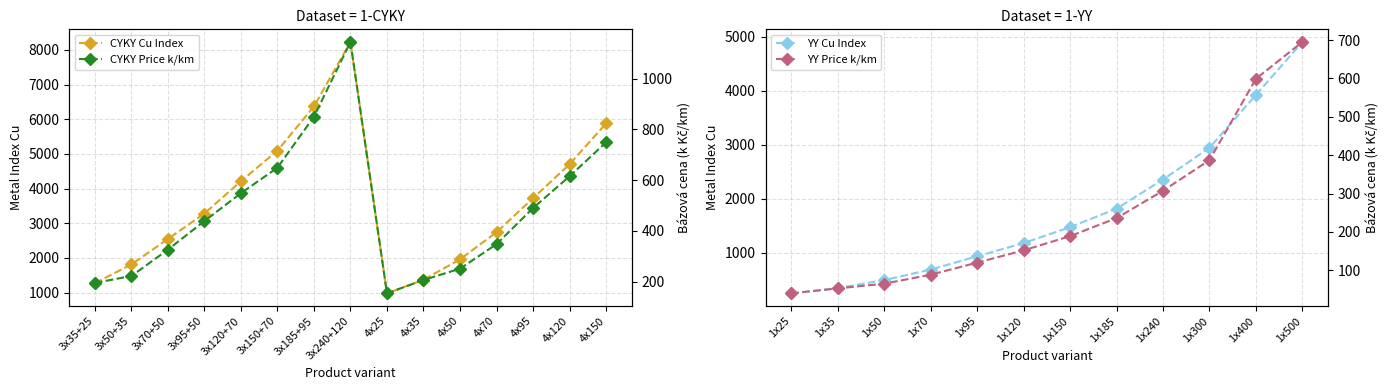

Does the chart display data point markers on the line(s)?

Yes